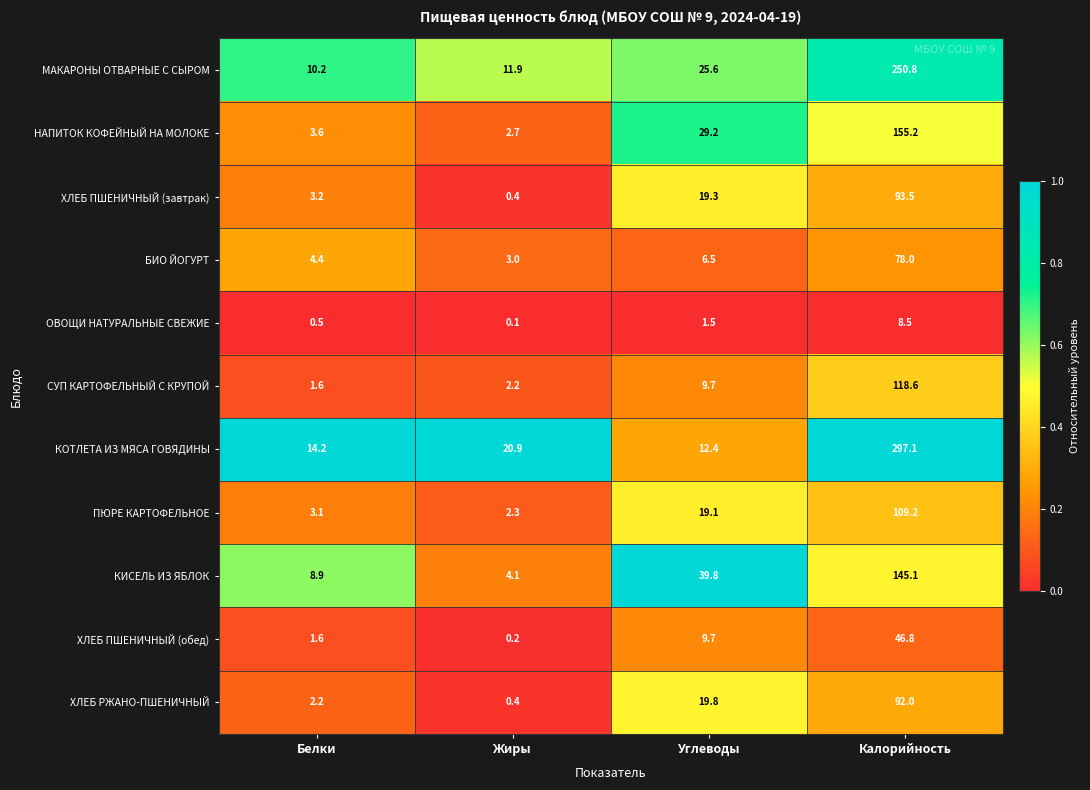

What is the difference between the maximum and minimum values in the ХЛЕБ РЖАНО-ПШЕНИЧНЫЙ series?

91.6